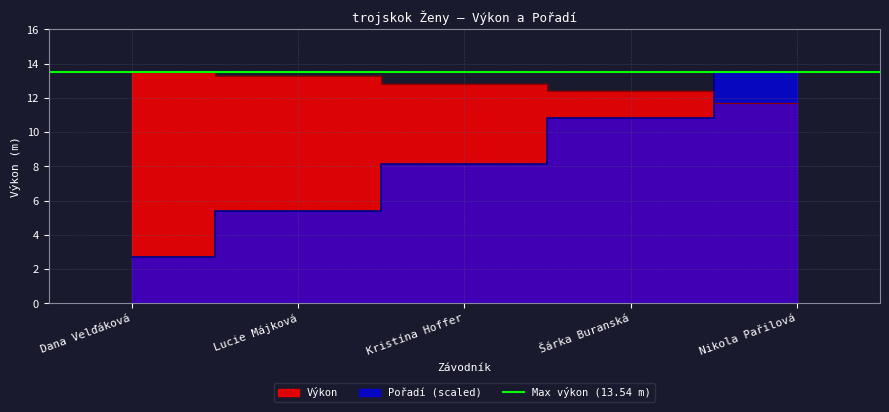

True or false: Pořadí and Výkon cross at least once.

True